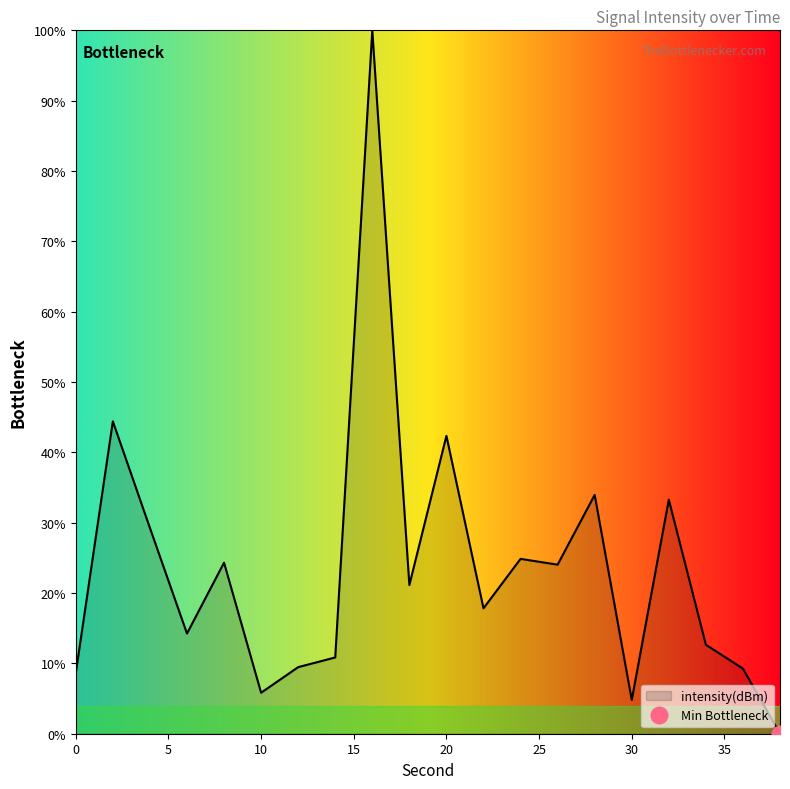

Reading left to right, what are all the values shown in this chart?

0=8.6	2=44.4	4=29.3	6=14.2	8=24.3	10=5.8	12=9.5	14=10.8	16=100.0	18=21.1	20=42.3	22=17.8	24=24.9	26=24.0	28=33.9	30=4.8	32=33.3	34=12.7	36=9.3	38=0.0